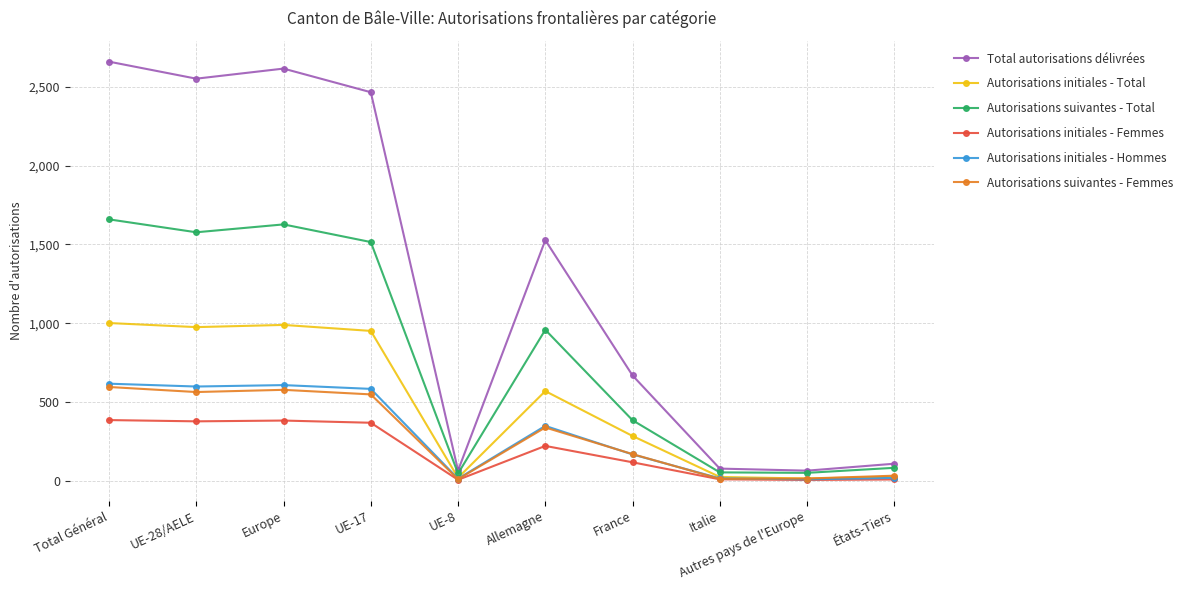

Is it true that Autorisations initiales - Total equals 284 at France?

True